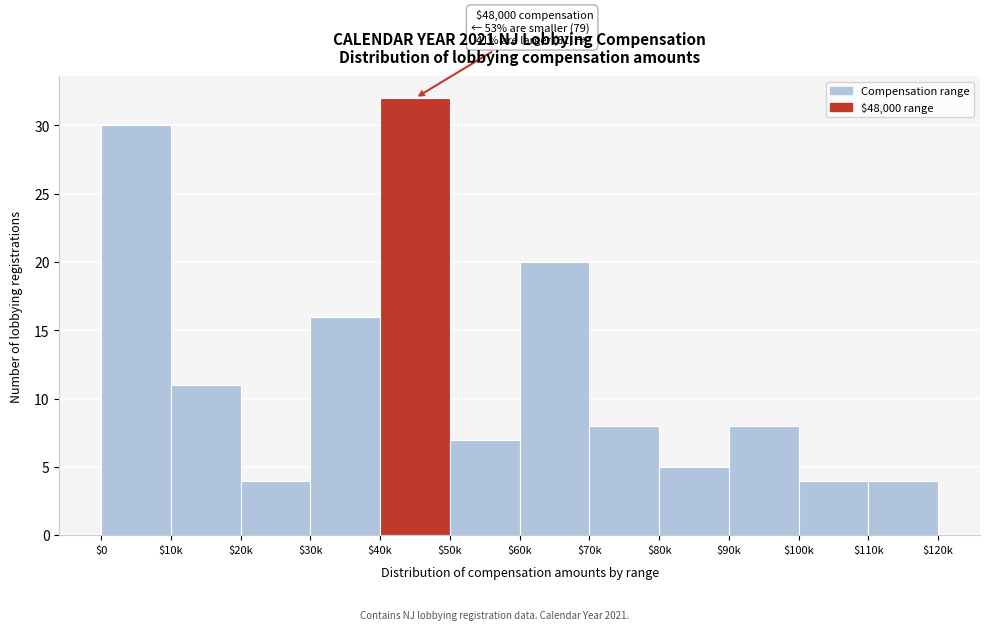

Reading left to right, list all the values displayed in this chart.

30	11	4	16	32	7	20	8	5	8	4	4